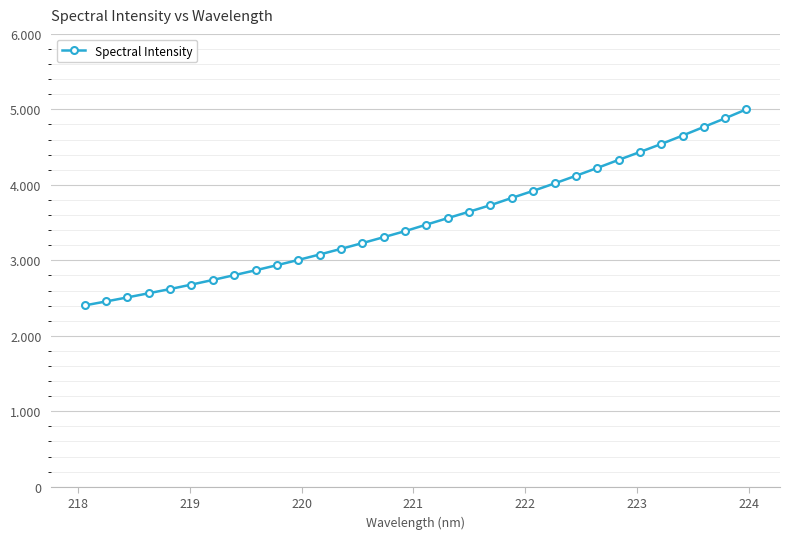

Is this an area chart (filled region under the line)?

No